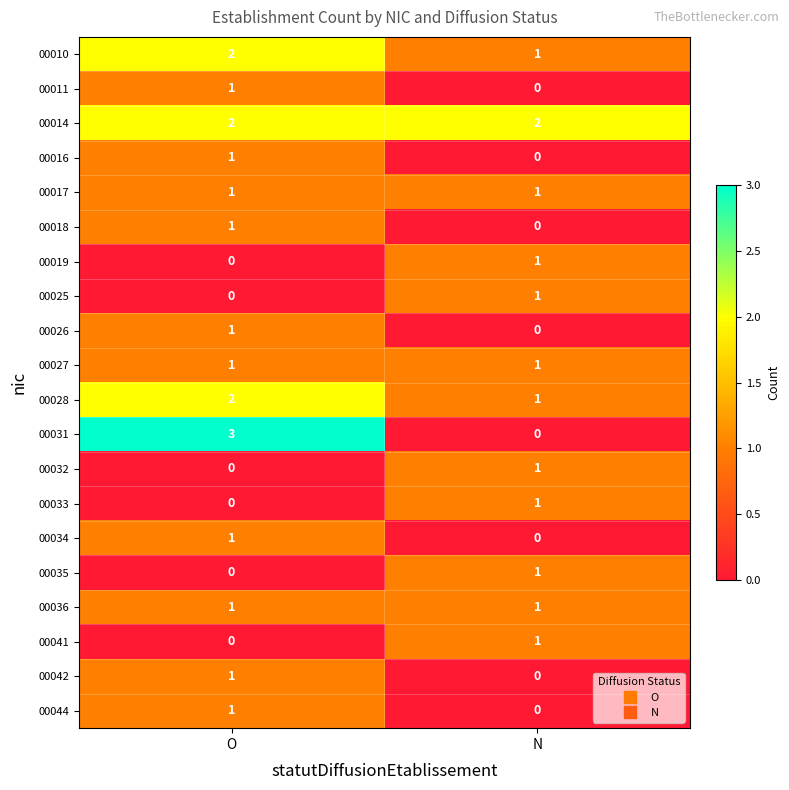

What is the greatest value displayed?

3